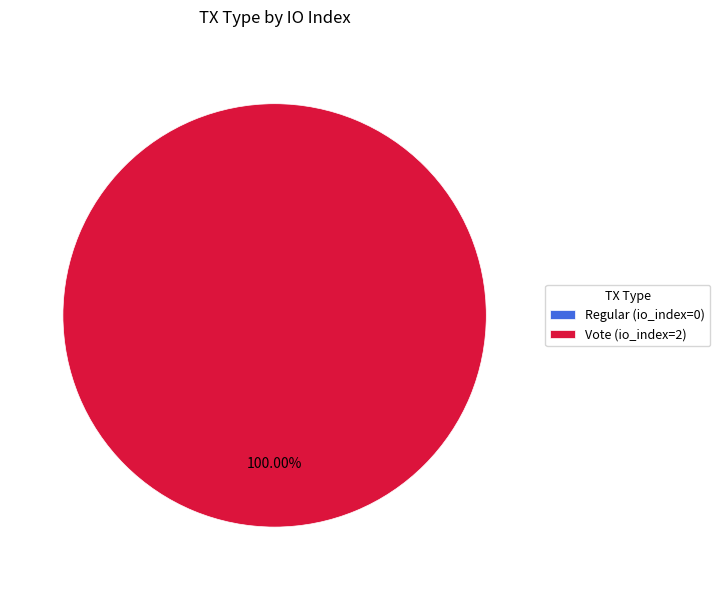

Does Regular (io_index=0) represent more than half of the total?

No